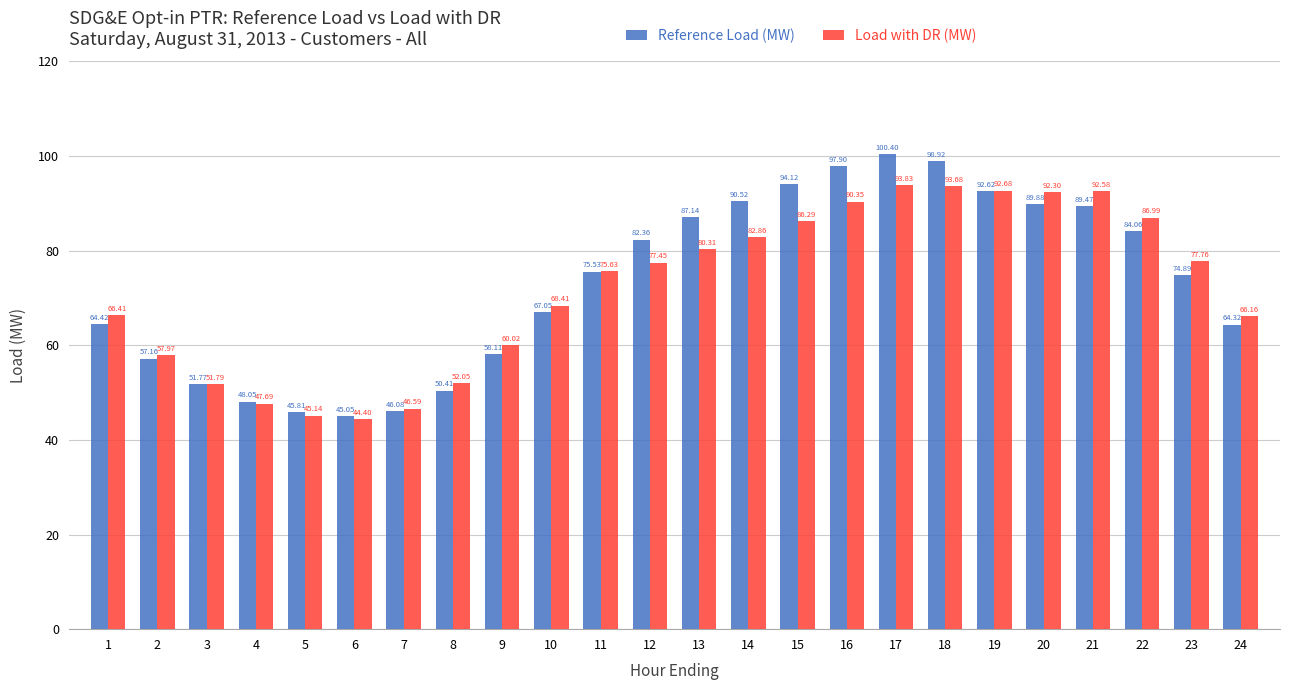

List the series in order of their peak value, lowest first.

Load with DR (MW), Reference Load (MW)